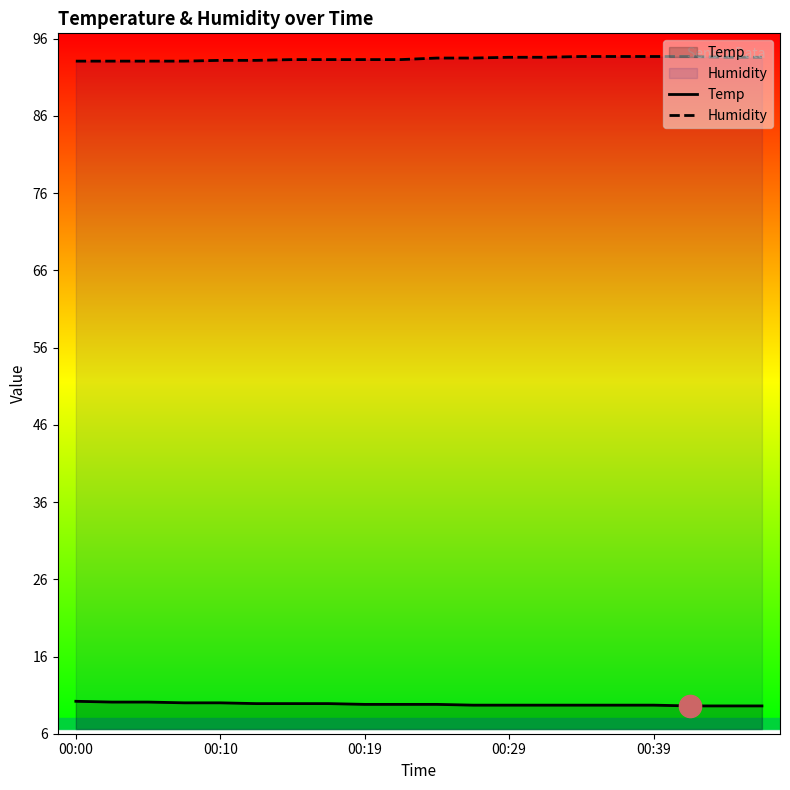

Is the value of Temp at 7 greater than the value of Humidity at 10?

No